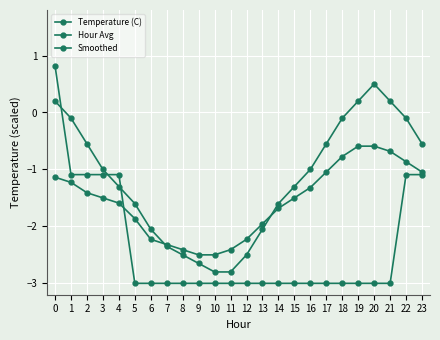

How many intersections are there between Smoothed and Hour Avg?

2